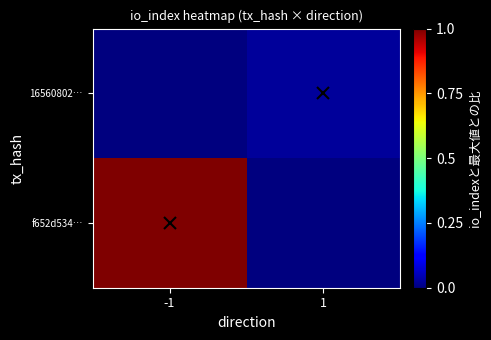

Between 1 and -1, which is larger?

-1